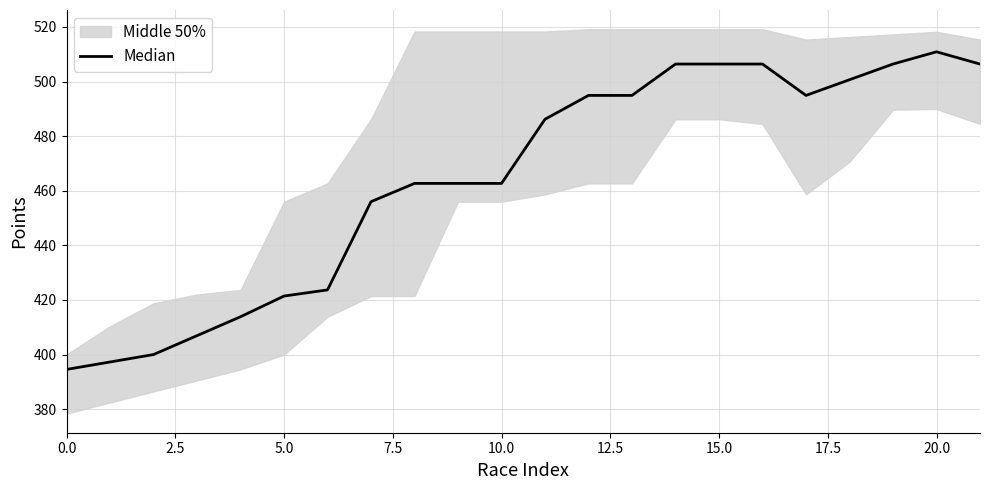

Does the chart display data point markers on the line(s)?

No